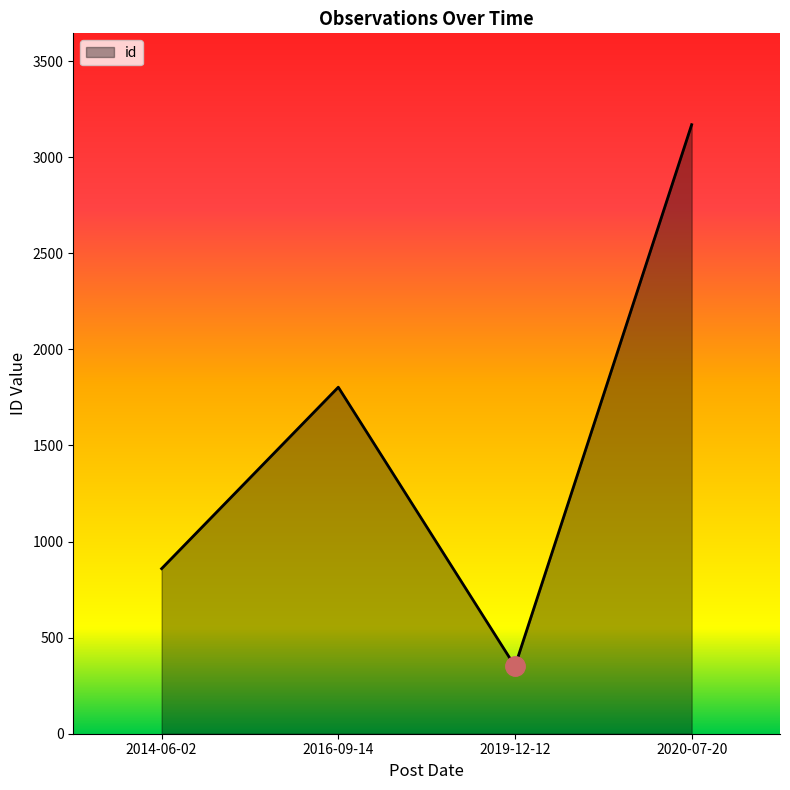

Where is the data nearest to the value 1760?

2016-09-14